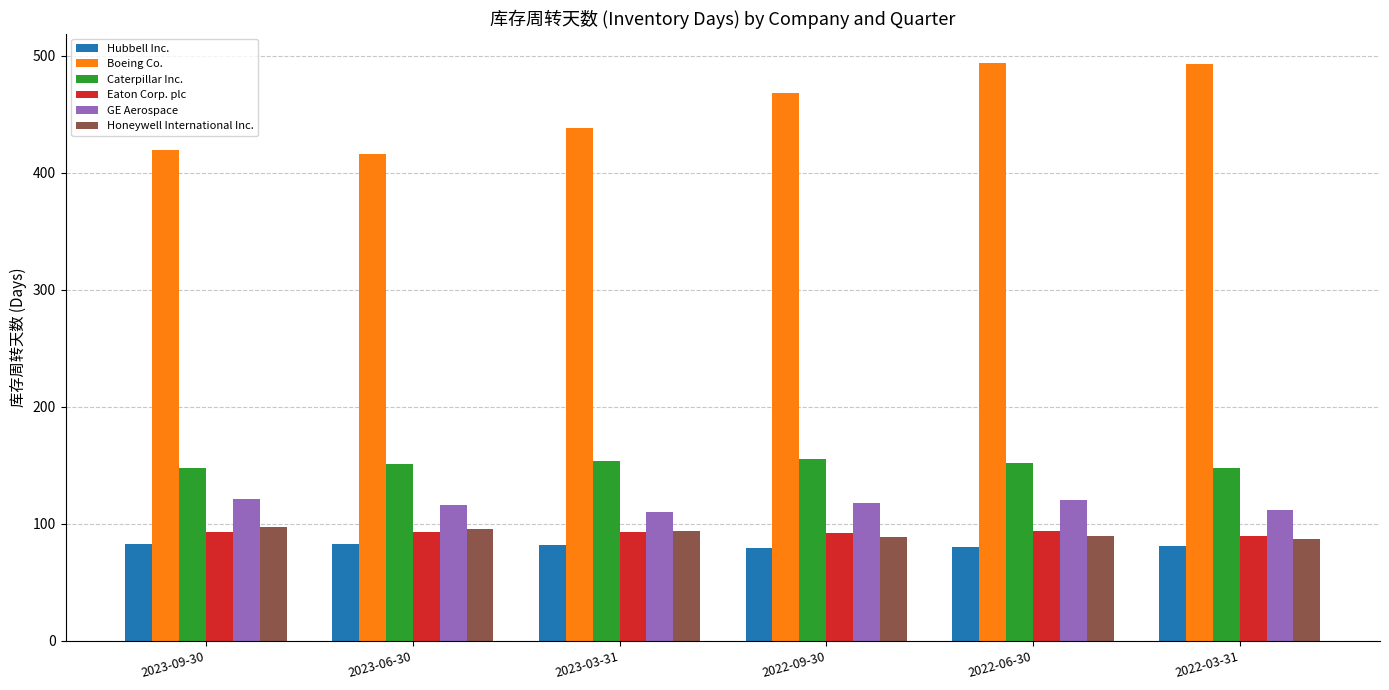

What is the sum of the Eaton Corp. plc values at 2022-03-31 and 2023-09-30?

183